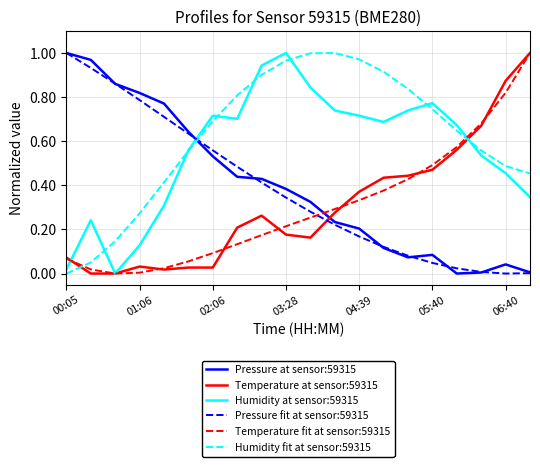

After their last crossing, which series has the higher values: Humidity fit at sensor:59315 or Pressure fit at sensor:59315?

Humidity fit at sensor:59315